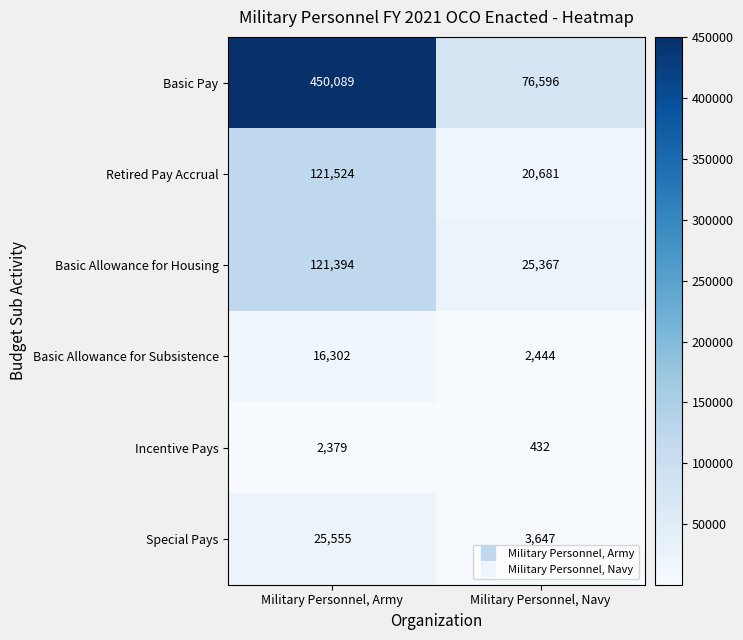

At which label is Basic Pay closest to 263342?

Military Personnel, Navy